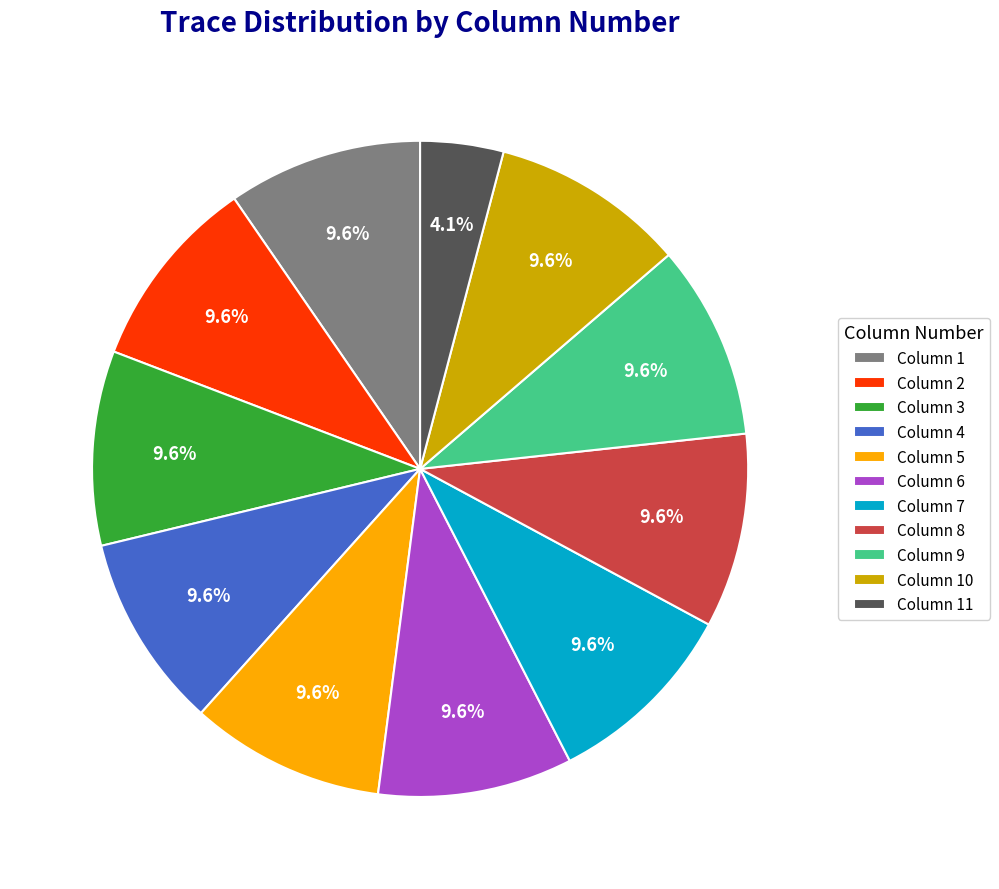

To the nearest percent, what portion does Column 7 represent?

10%